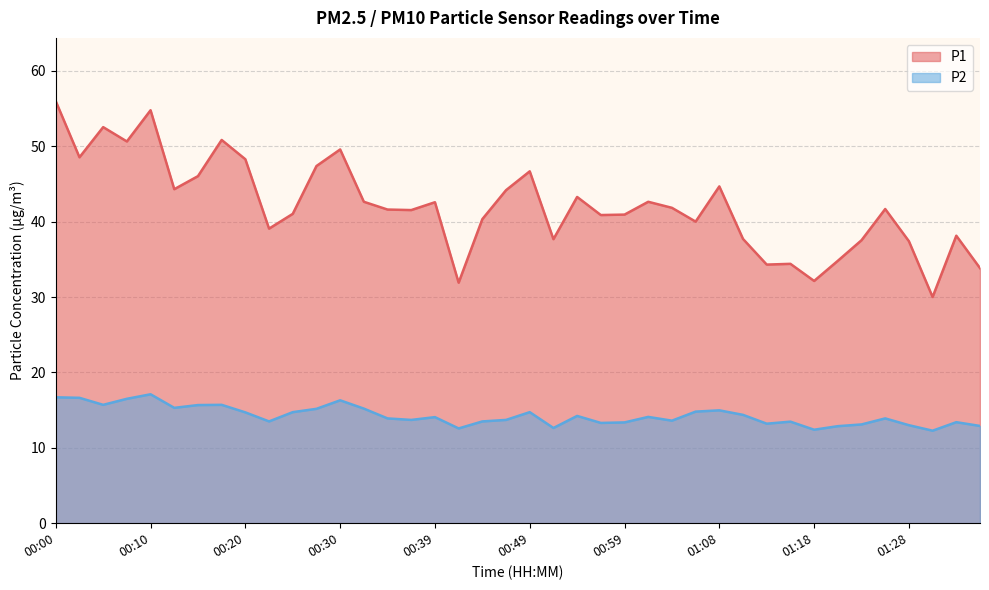

True or false: P2 and P1 cross at least once.

False